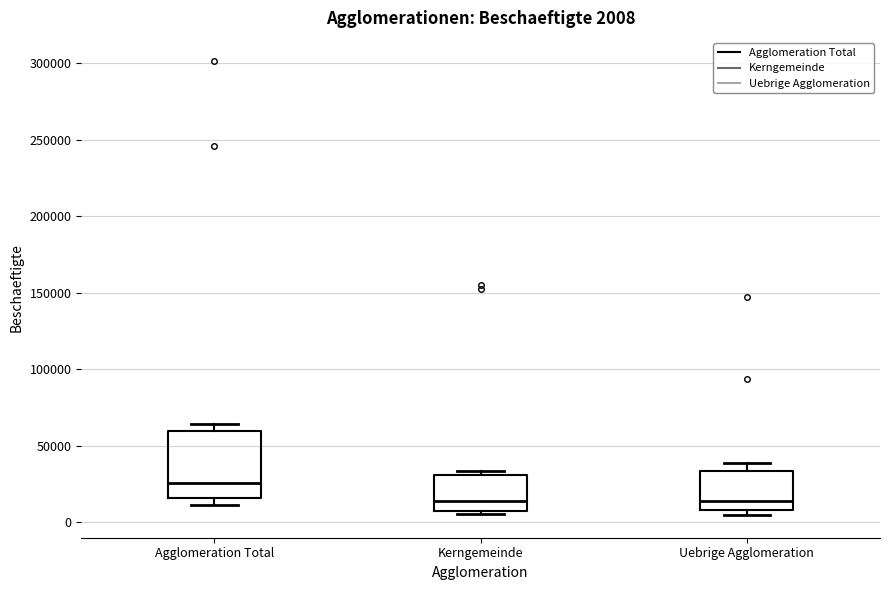

Which box has the highest median line?

Agglomeration Total